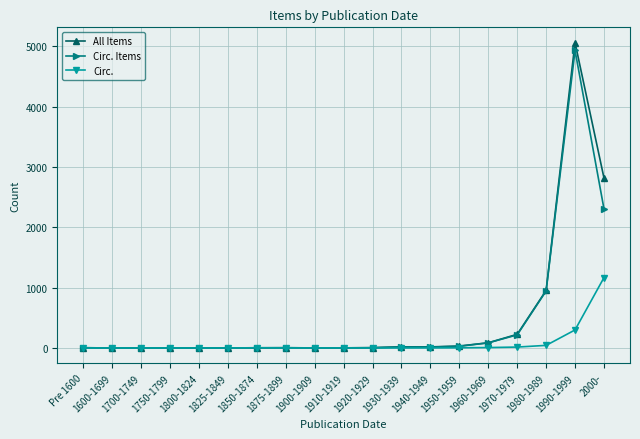

True or false: Circ. has a value of 0 at 1825-1849.

True